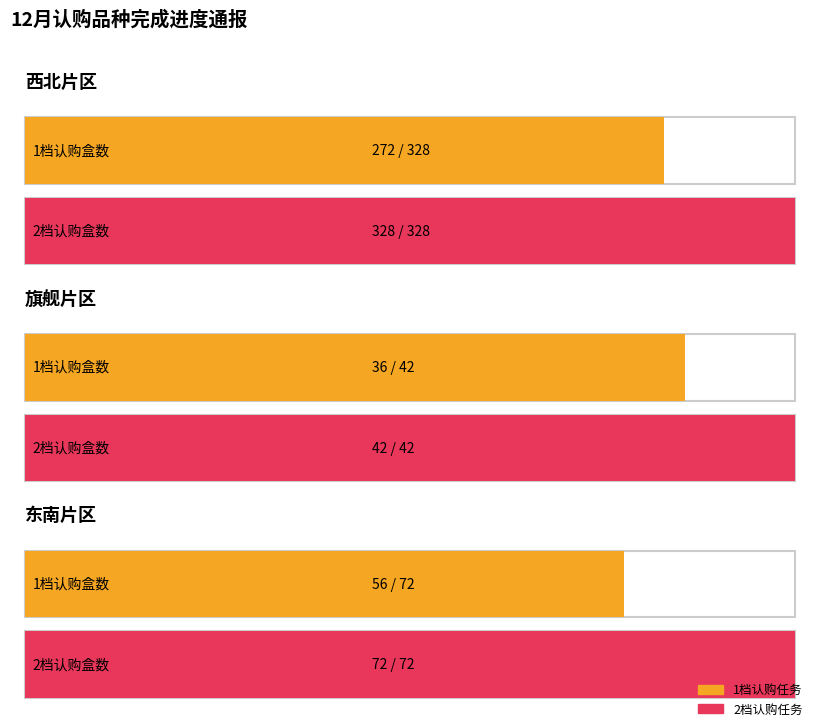

Which category has the highest value across all series?

西北片区